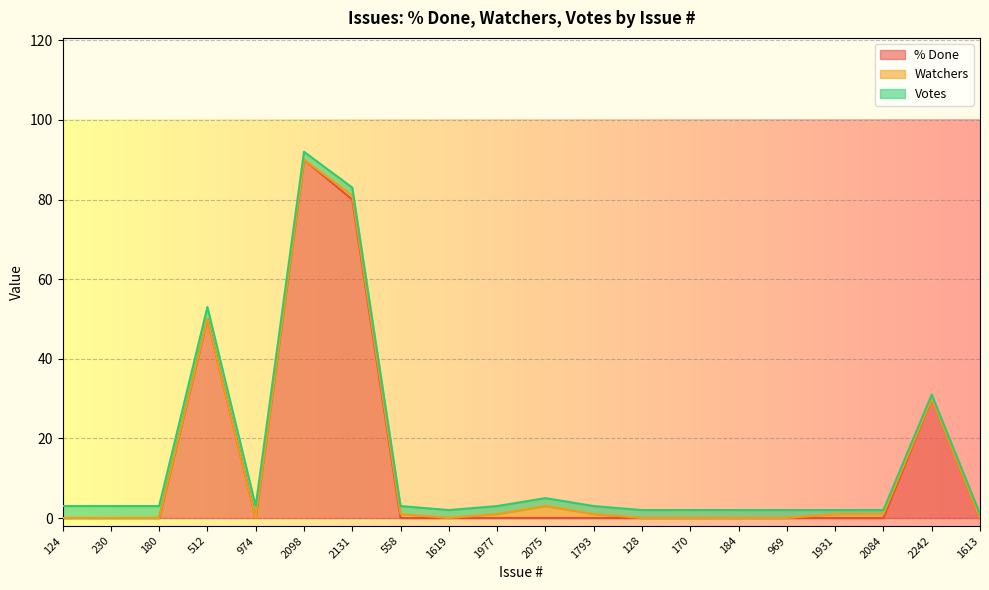

What is the label of the 8th point from the right?

128